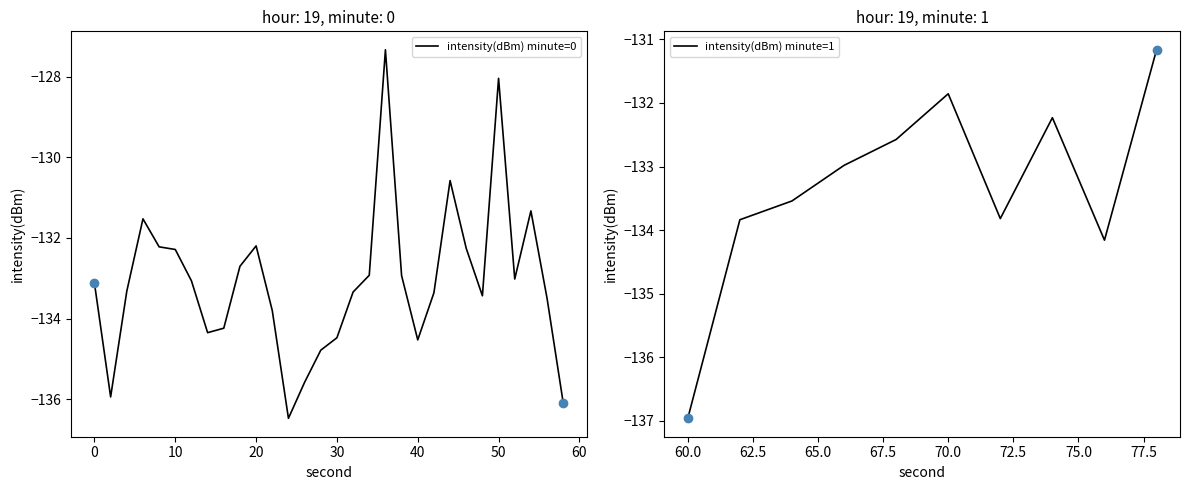

True or false: intensity(dBm) minute=0 has a value of -132.2 at 20.

True